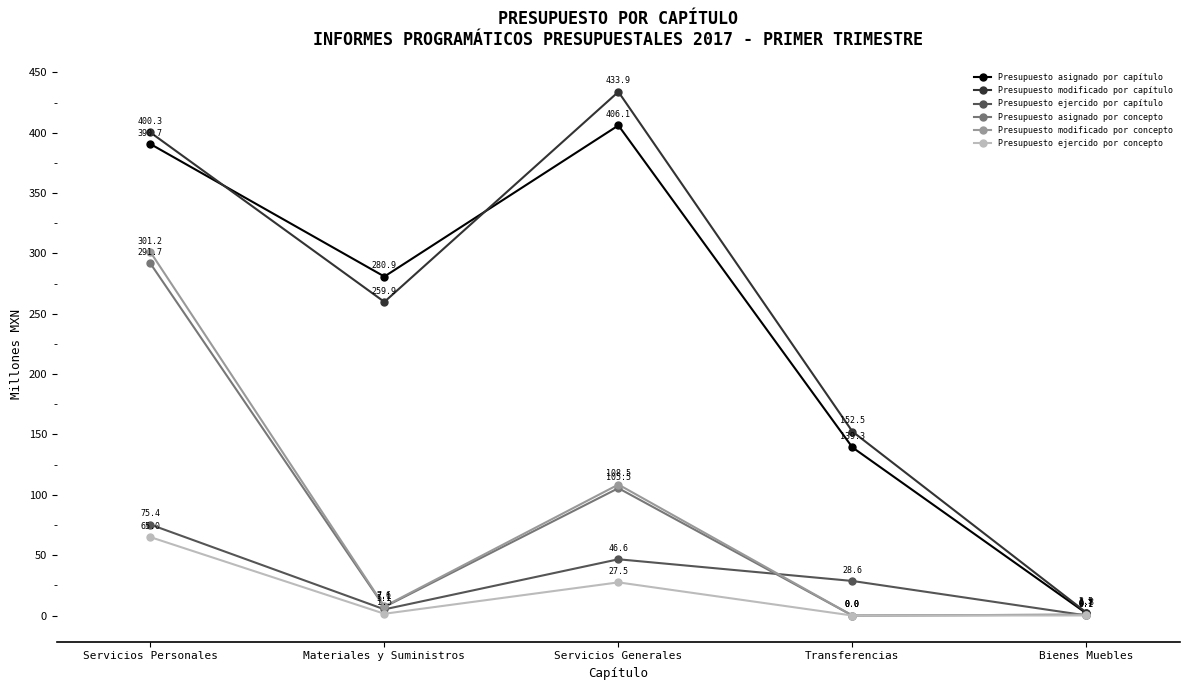

True or false: Presupuesto ejercido por capítulo and Presupuesto asignado por capítulo intersect in this chart.

False